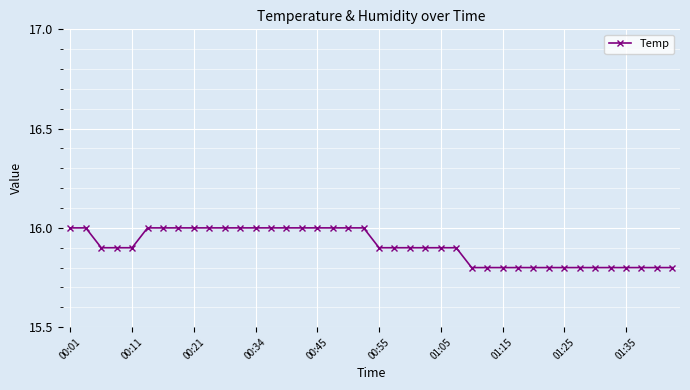

What is the value of the 9th point from the left?

16.0